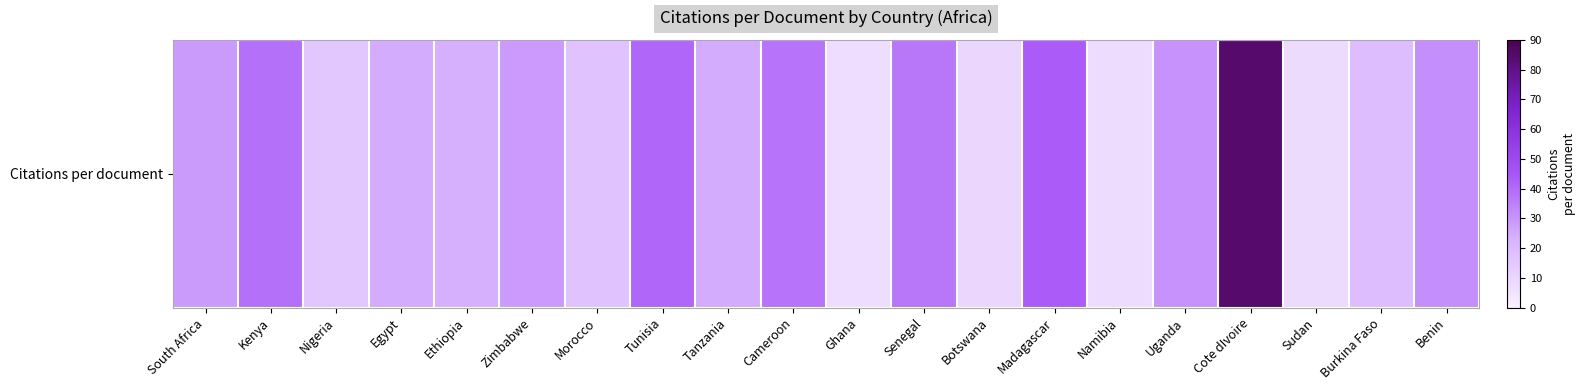

Reading left to right, extract all data points from this chart.

28.3	38.5	15.6	24.4	23.4	28.8	16.8	41.0	24.4	37.7	7.2	37.1	9.8	43.6	7.4	30.2	84.4	7.9	19.0	31.0